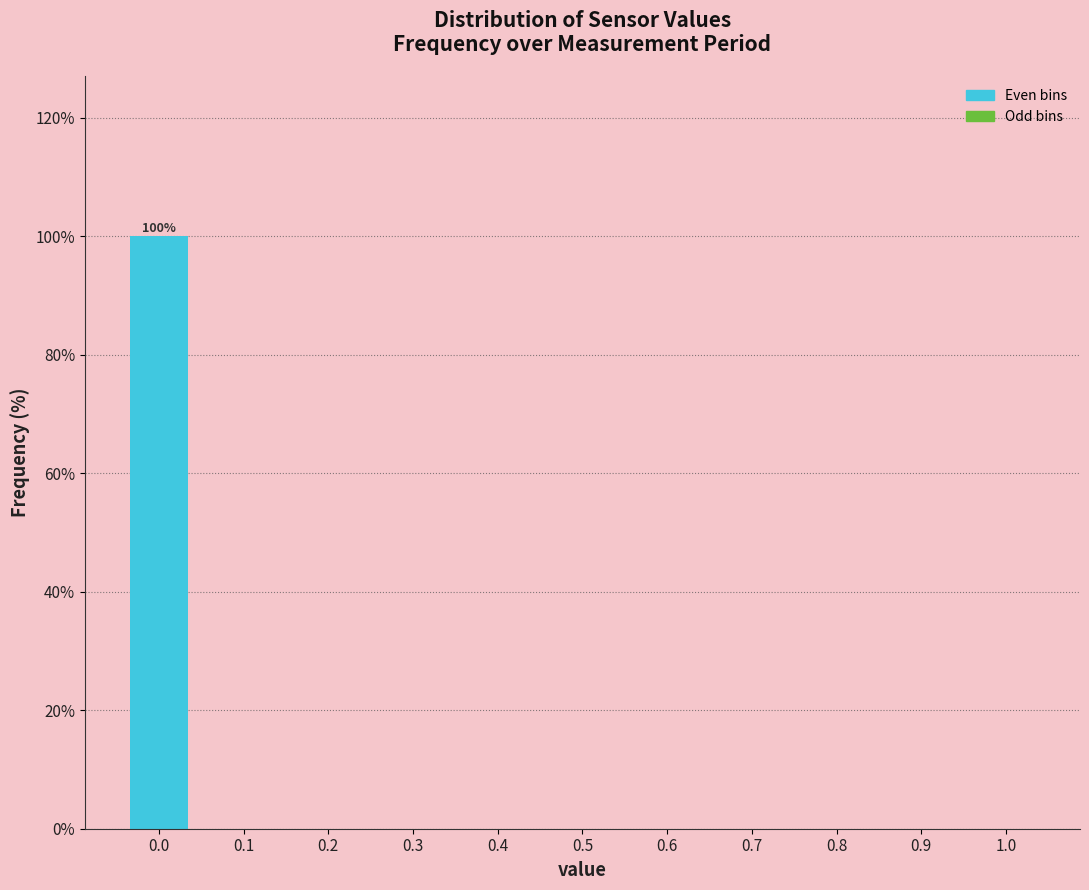

Which range on the x-axis has the tallest bar?

-0.05 to 0.05